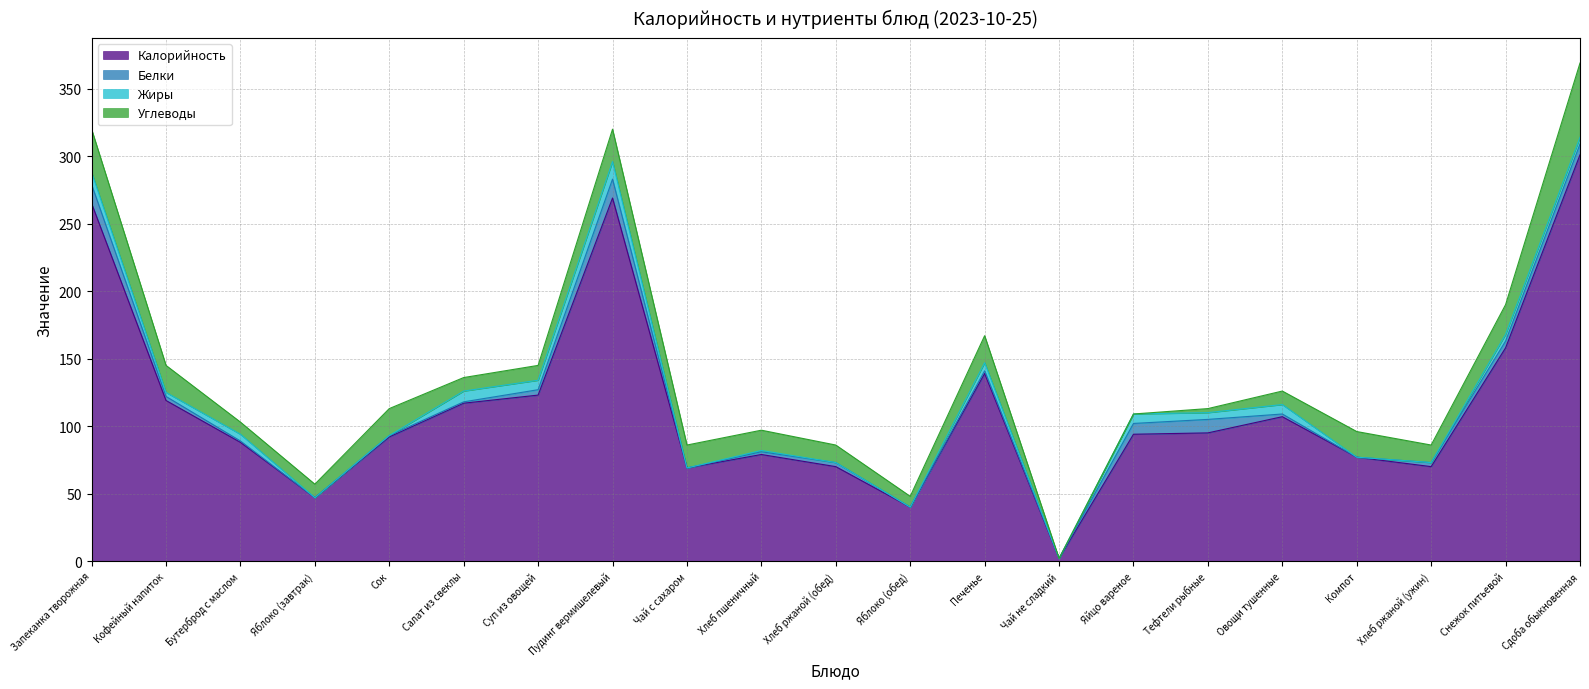

Reading right to left, transcribe all the data shown in this chart.

Калорийность: Сдоба обыкновенная=301	Снежок питьевой=158	Хлеб ржаной (ужин)=70	Компот=77	Овощи тушенные=107	Тефтели рыбные=95	Яйцо вареное=94	Чай не сладкий=2	Печенье=139	Яблоко (обед)=40	Хлеб ржаной (обед)=70	Хлеб пшеничный=79	Чай с сахаром=69	Пудинг вермишелевый=269	Суп из овощей=123	Салат из свеклы=117	Сок=92	Яблоко (завтрак)=47	Бутерброд с маслом=88	Кофейный напиток=119	Запеканка творожная=265
Белки: Сдоба обыкновенная=8	Снежок питьевой=5	Хлеб ржаной (ужин)=3	Компот=0	Овощи тушенные=2	Тефтели рыбные=10	Яйцо вареное=8	Чай не сладкий=0	Печенье=2	Яблоко (обед)=0	Хлеб ржаной (обед)=3	Хлеб пшеничный=2	Чай с сахаром=0	Пудинг вермишелевый=14	Суп из овощей=4	Салат из свеклы=1	Сок=1	Яблоко (завтрак)=0	Бутерброд с маслом=1	Кофейный напиток=3	Запеканка творожная=14
Жиры: Сдоба обыкновенная=5	Снежок питьевой=5	Хлеб ржаной (ужин)=0	Компот=0	Овощи тушенные=7	Тефтели рыбные=5	Яйцо вареное=7	Чай не сладкий=0	Печенье=6	Яблоко (обед)=0	Хлеб ржаной (обед)=0	Хлеб пшеничный=1	Чай с сахаром=0	Пудинг вермишелевый=13	Суп из овощей=7	Салат из свеклы=8	Сок=0	Яблоко (завтрак)=0	Бутерброд с маслом=5	Кофейный напиток=3	Запеканка творожная=9
Углеводы: Сдоба обыкновенная=55	Снежок питьевой=22	Хлеб ржаной (ужин)=13	Компот=19	Овощи тушенные=10	Тефтели рыбные=3	Яйцо вареное=0	Чай не сладкий=0	Печенье=20	Яблоко (обед)=8	Хлеб ржаной (обед)=13	Хлеб пшеничный=15	Чай с сахаром=17	Пудинг вермишелевый=24	Суп из овощей=11	Салат из свеклы=10	Сок=20	Яблоко (завтрак)=10	Бутерброд с маслом=9	Кофейный напиток=20	Запеканка творожная=32